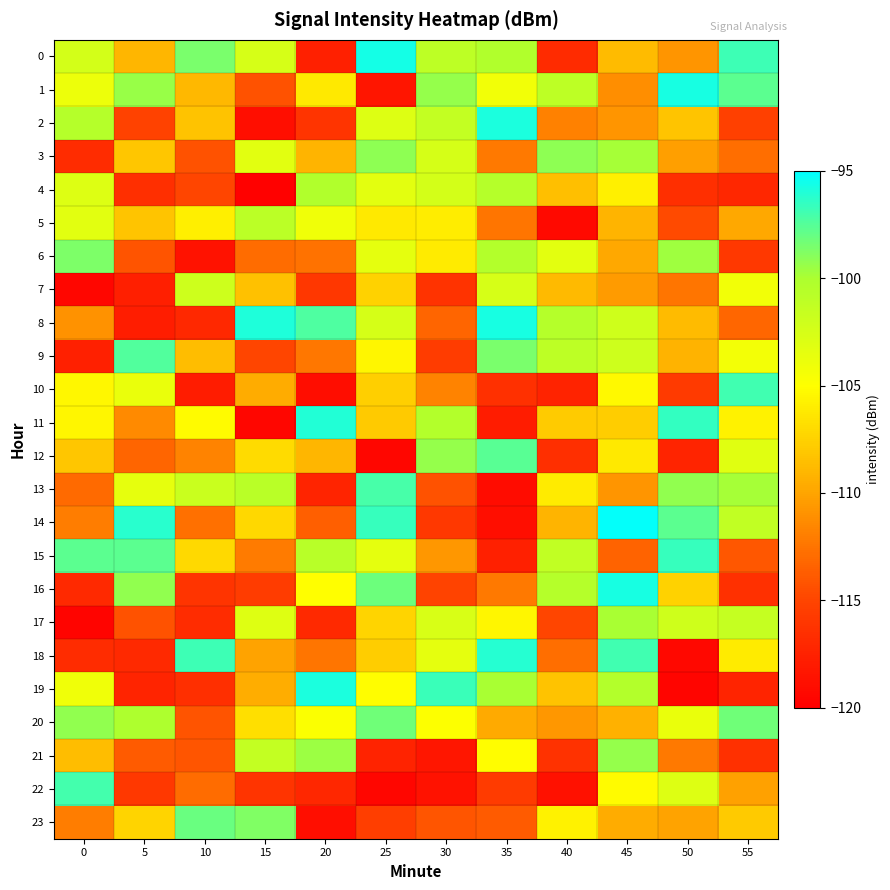

List the series in order of their peak value, highest first.

14, 0, 16, 1, 8, 2, 19, 11, 18, 15, 10, 22, 13, 9, 12, 23, 20, 6, 3, 21, 17, 4, 5, 7